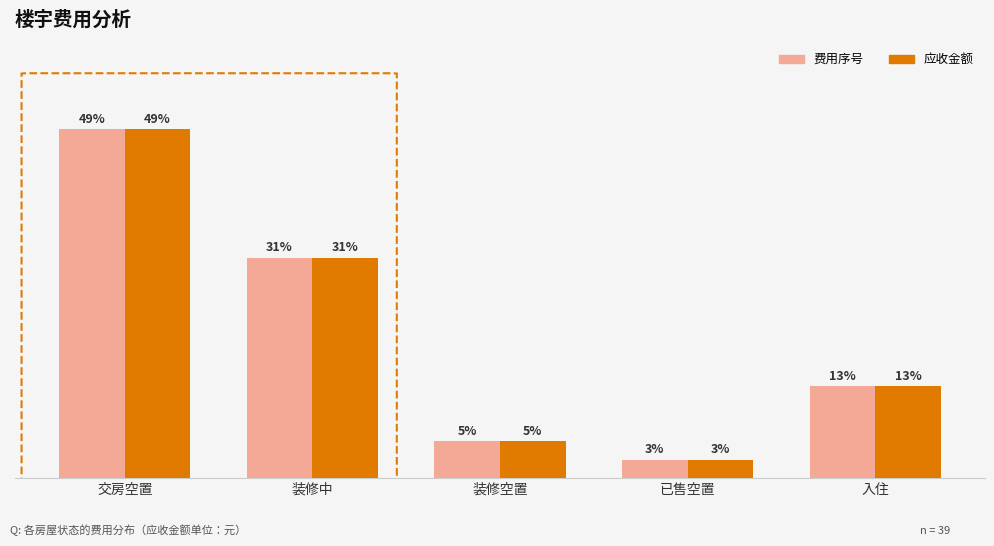

At how many categories does at least one series exceed 38?

1